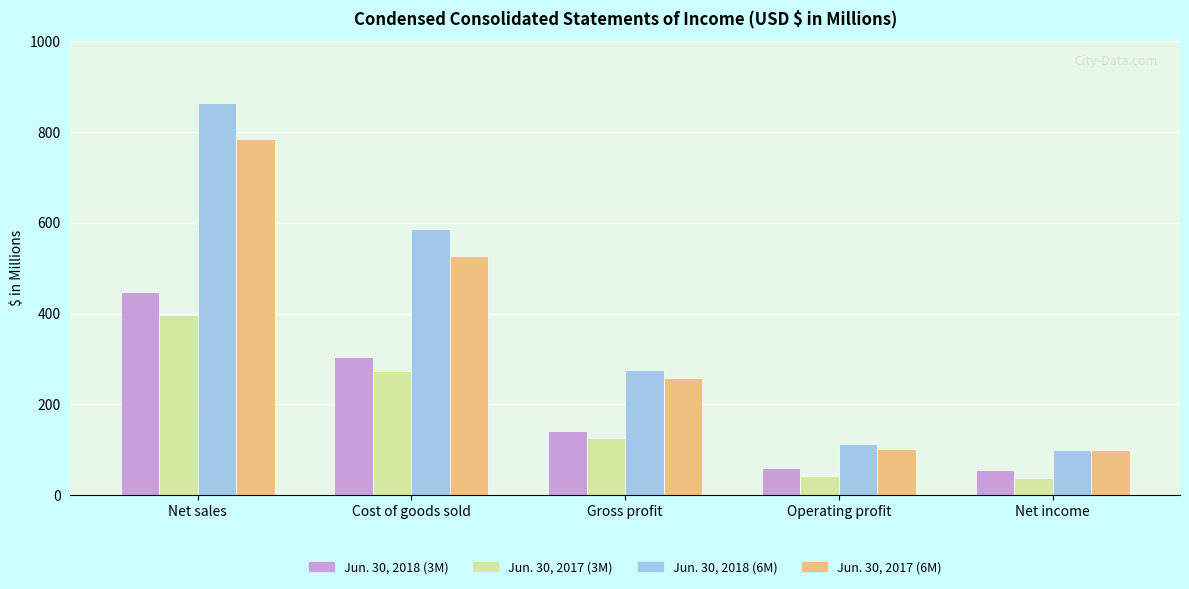

Which series has the widest spread of values?

Jun. 30, 2018 (6M)